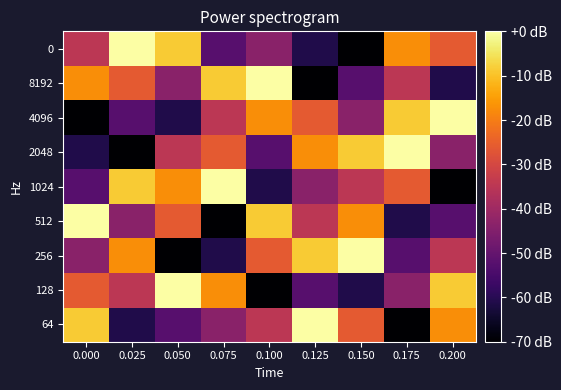

What is the total value across all series at 0.200?

-315.0